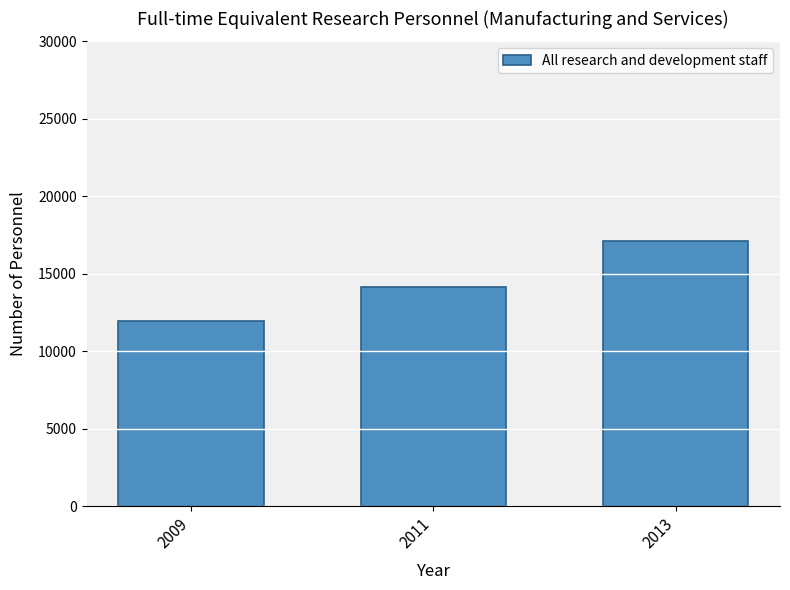

How many bars are there in total?

3